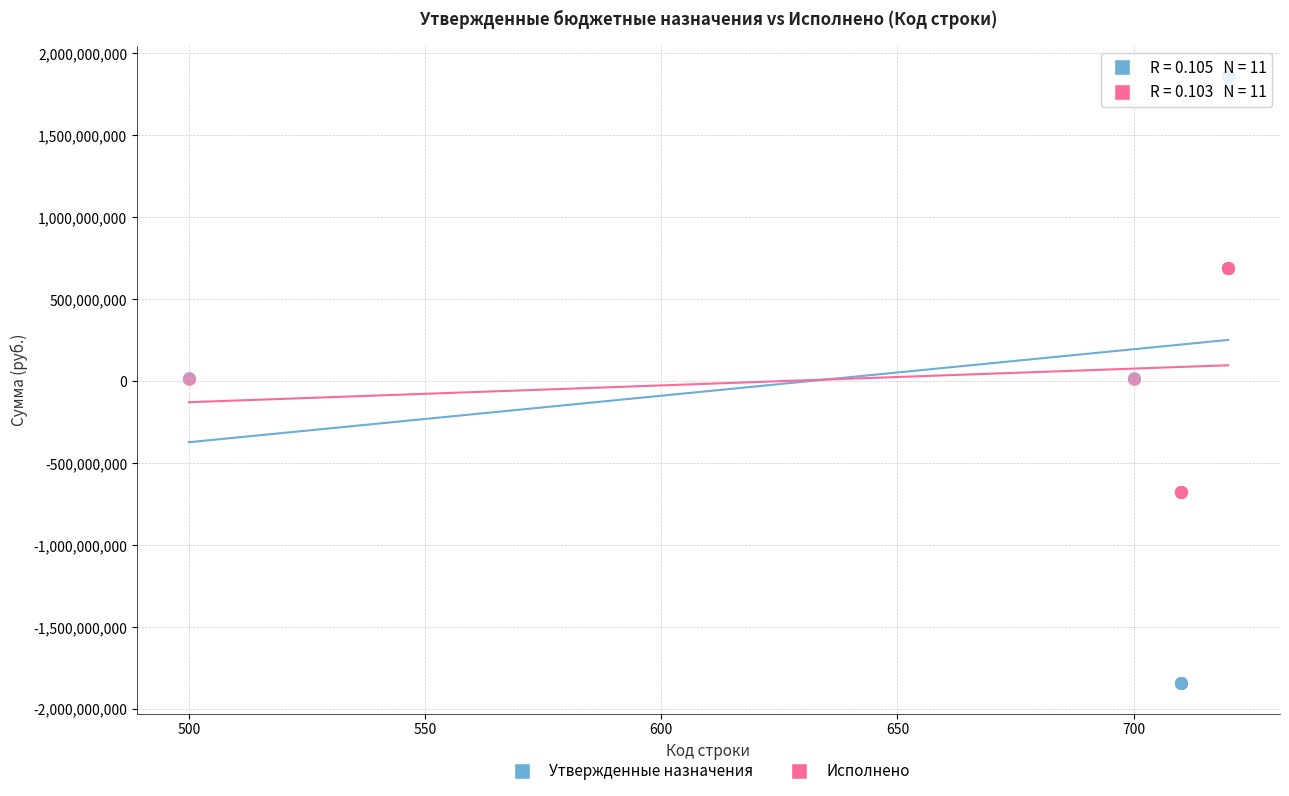

Which series contains the highest Y value?

Утвержденные назначения